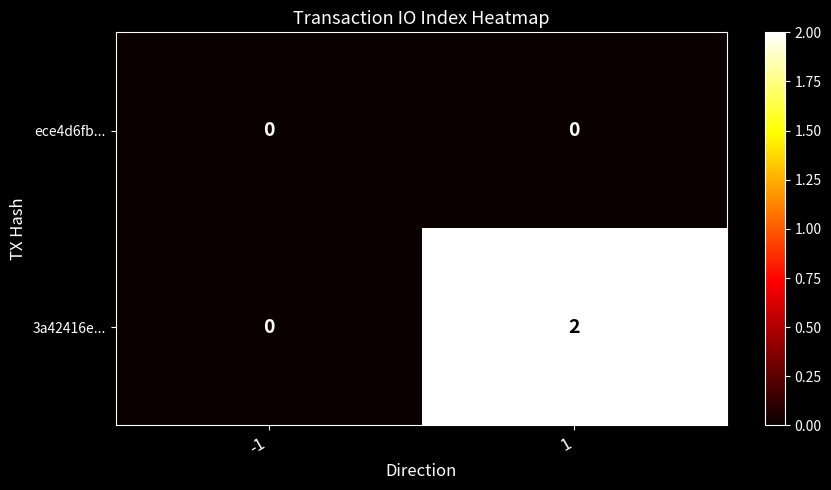

Which series has the largest total across all categories?

3a42416e...